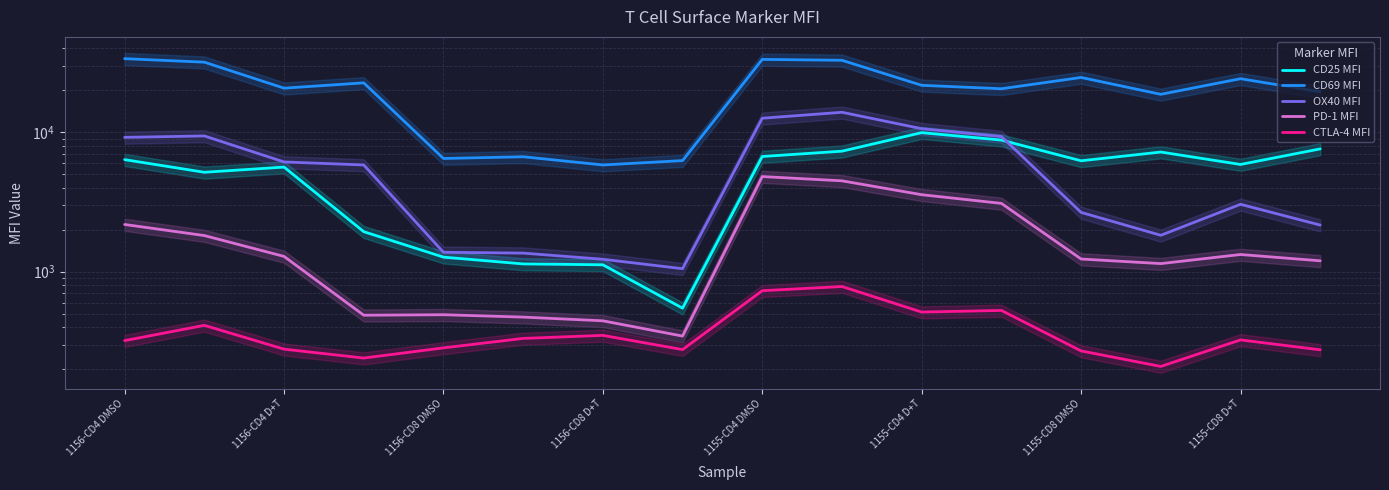

How many interior local valleys does the CD69 MFI series have?

5